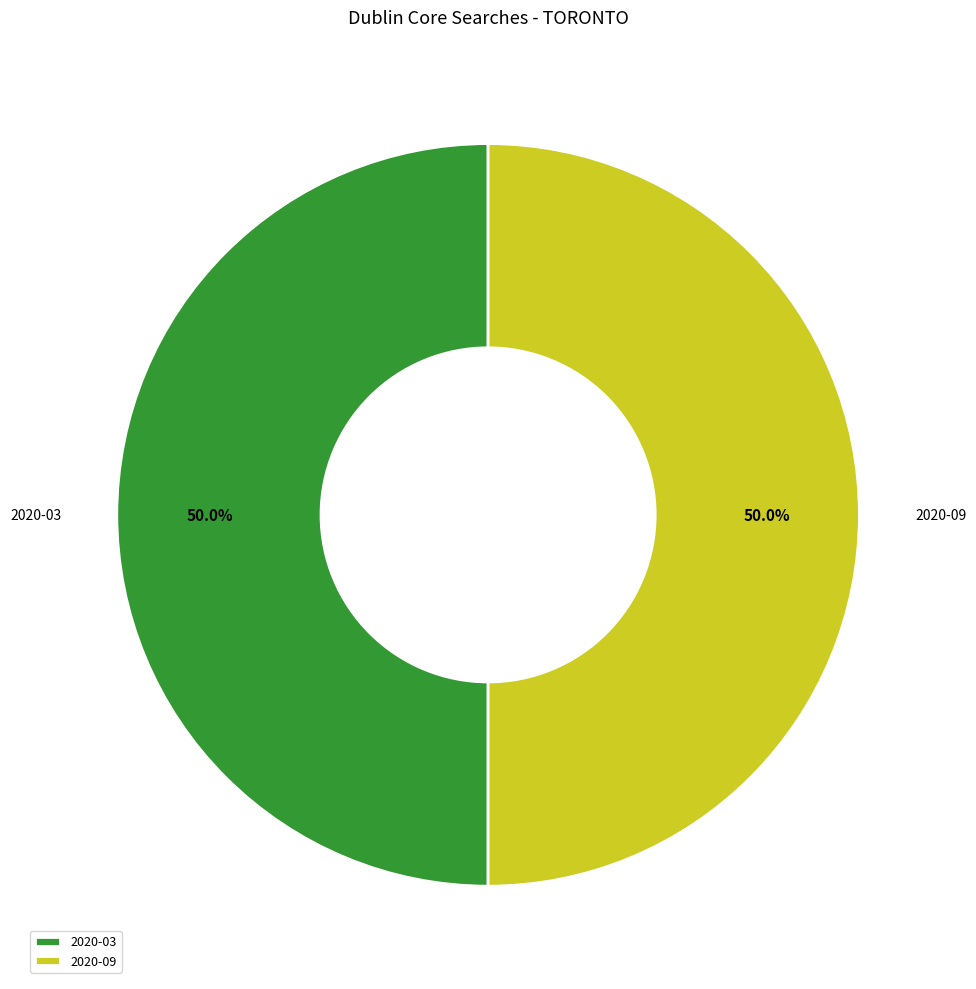

What portion of the pie excludes 2020-09?

50.0%